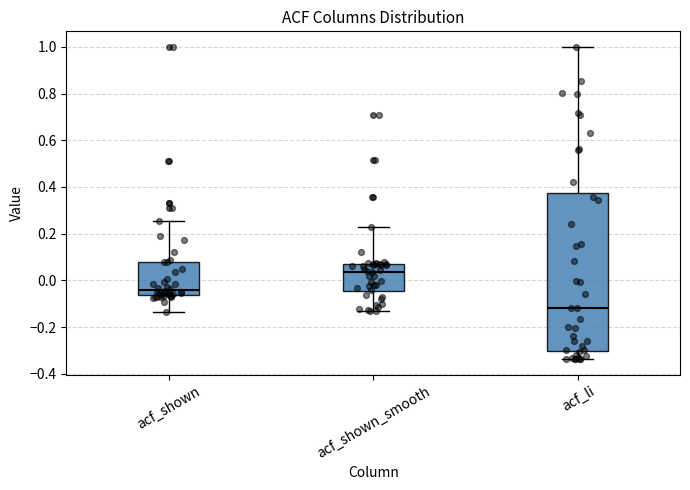

Which box's median line is the highest?

acf_shown_smooth